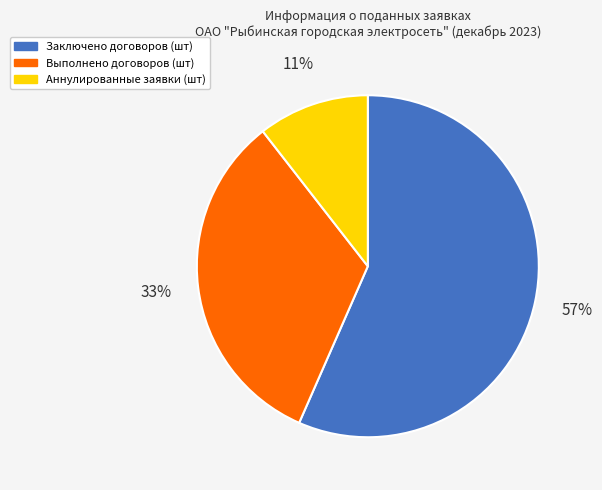

To the nearest percent, what portion does Выполнено договоров (шт) represent?

33%